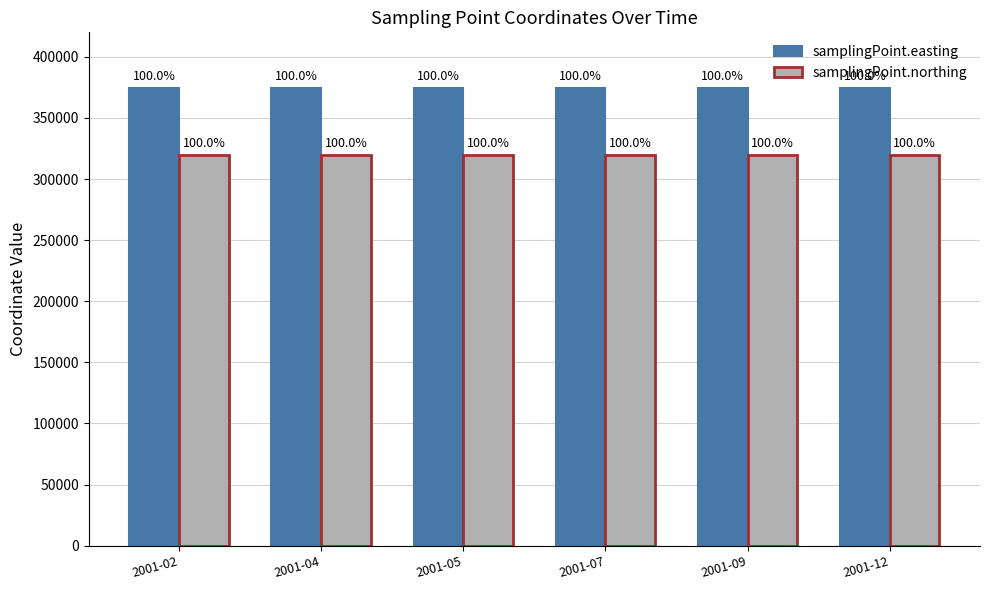

Is the value of samplingPoint.northing at 2001-05 greater than the value of samplingPoint.easting at 2001-04?

No